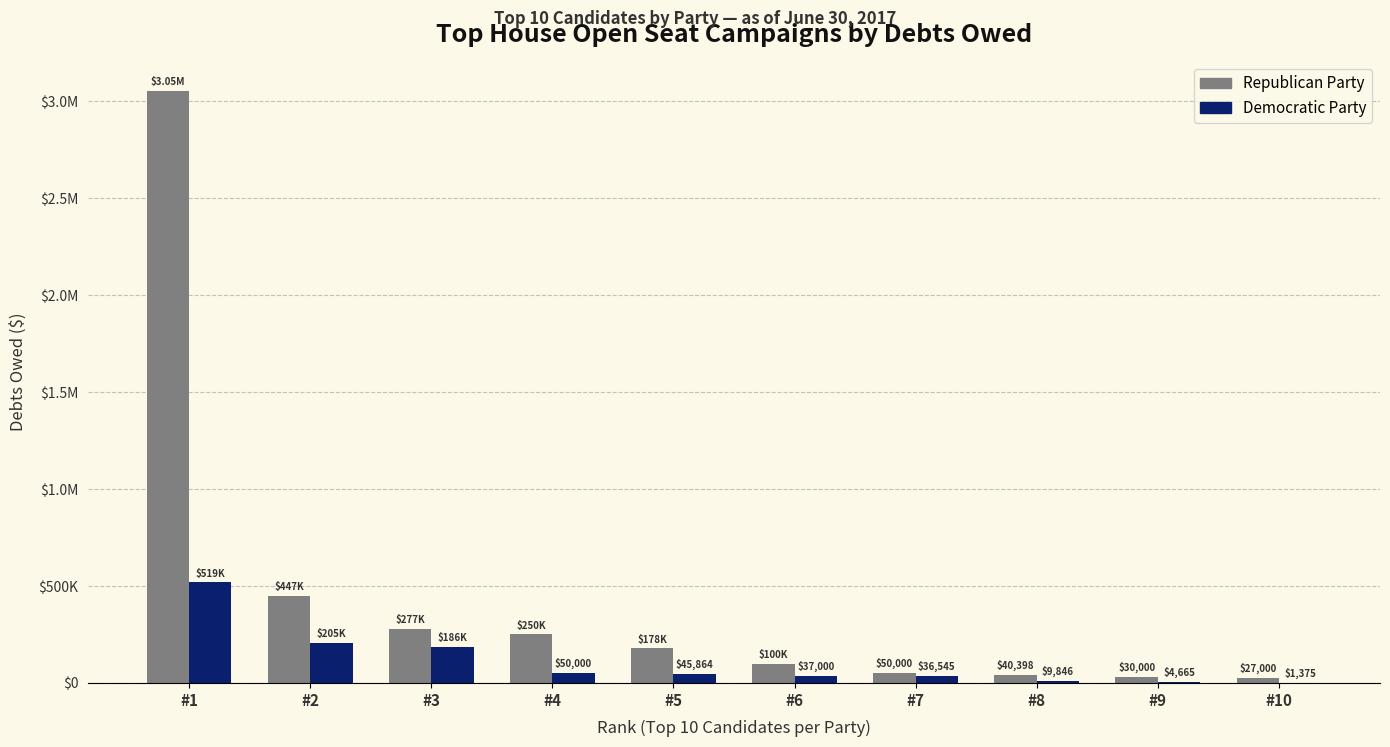

What are all the series names shown in the legend?

Republican Party, Democratic Party